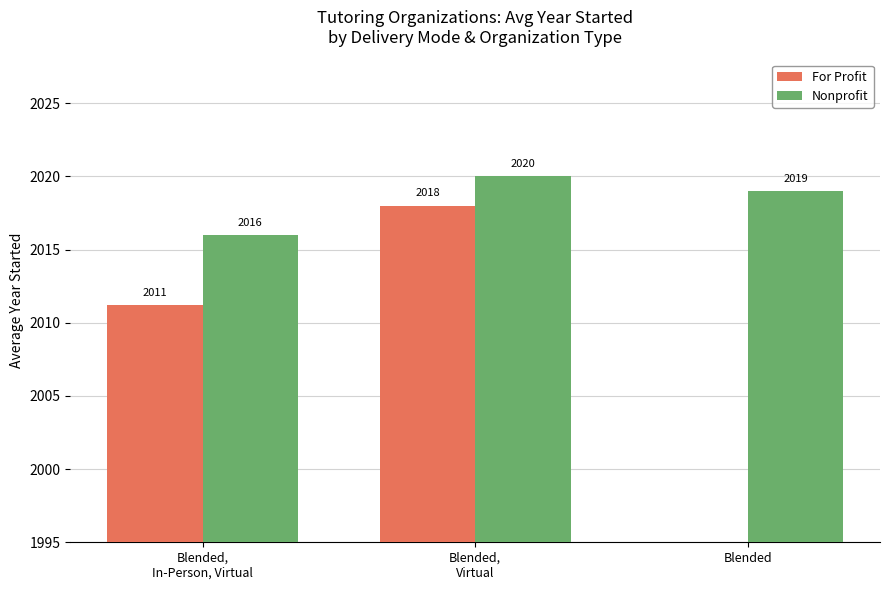

At which label does For Profit reach its minimum?

Blended